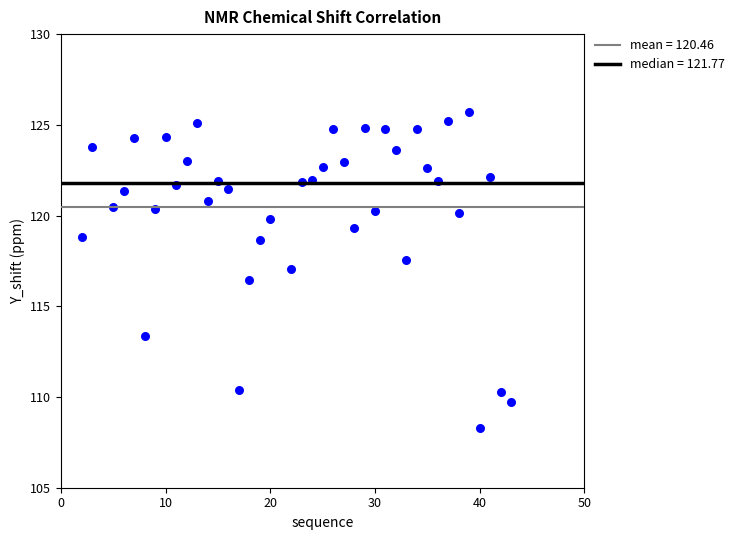

What is the range of Y values (max minus min)?

17.4